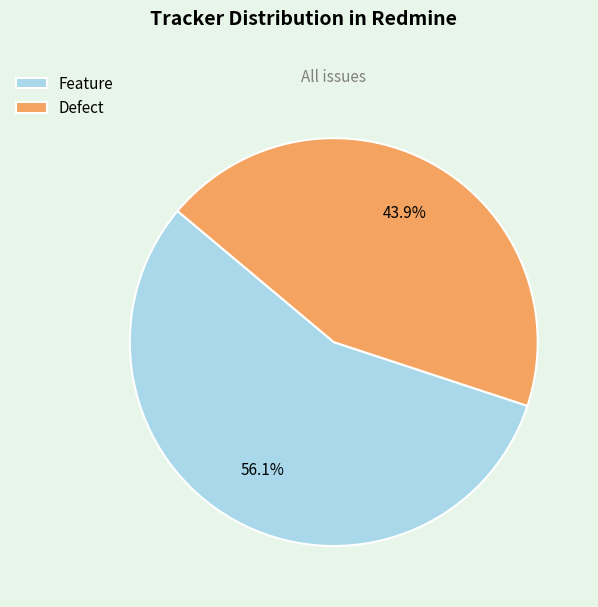

Between Defect and Feature, which is larger?

Feature